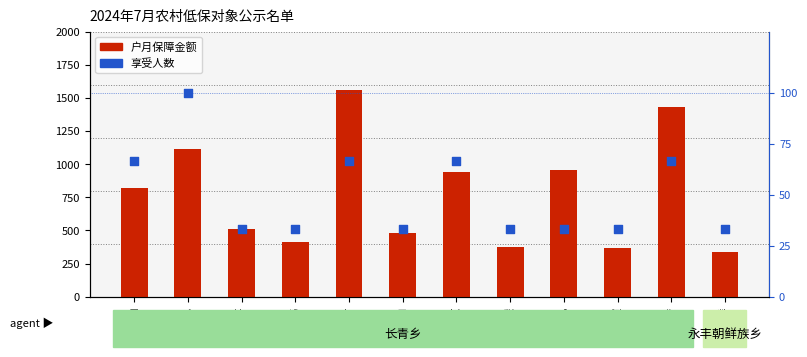

Is the value of 享受人数 at 商玉灿 greater than the value of 户月保障金额 at 顾同礼?

No